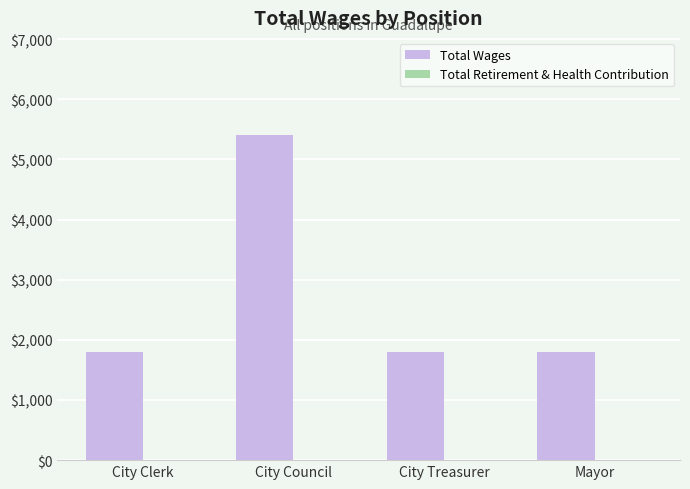

At which category does the chart reach its peak across all series?

City Council